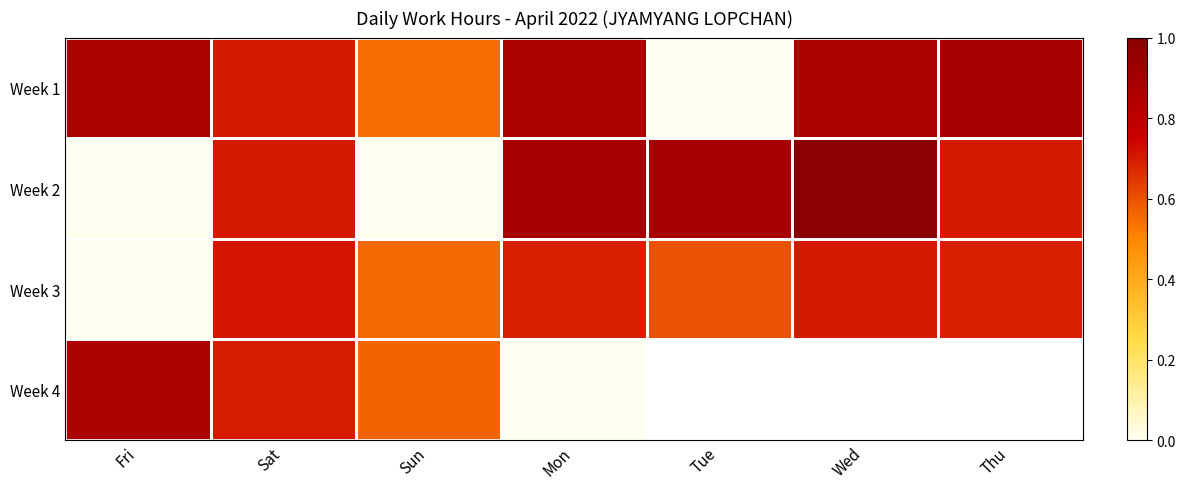

Which series has the widest spread of values?

Week 2